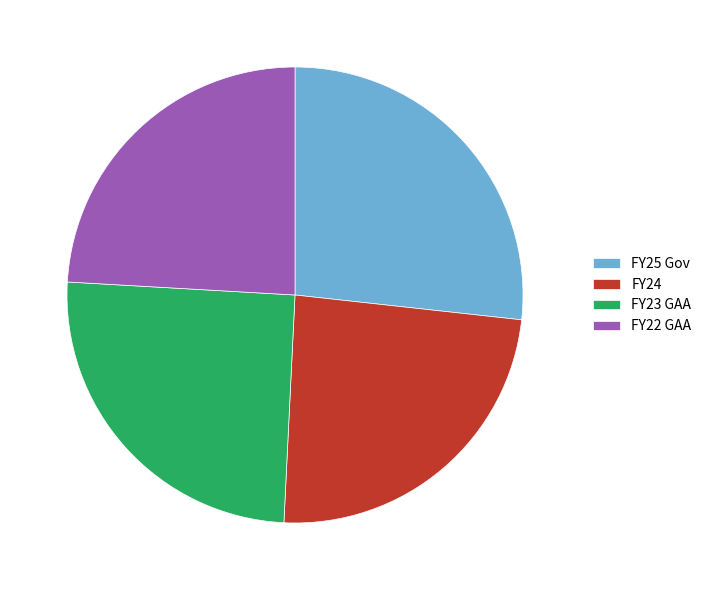

Which slice is the largest?

FY25 Gov